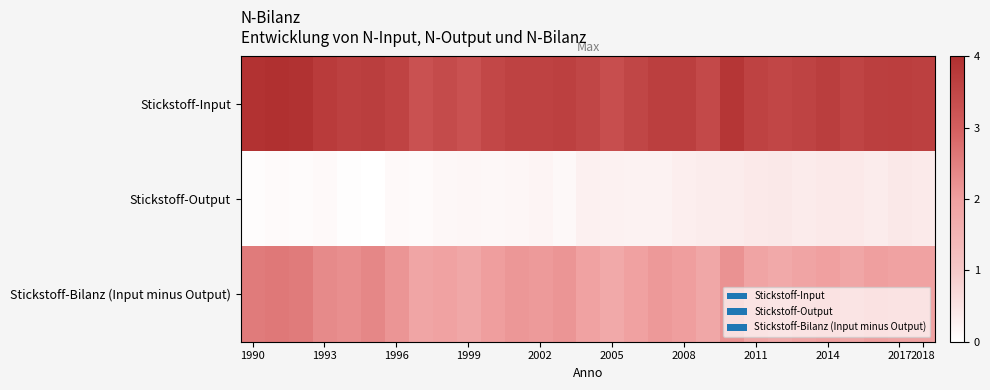

Which series has the largest range (max minus min)?

Stickstoff-Bilanz (Input minus Output)